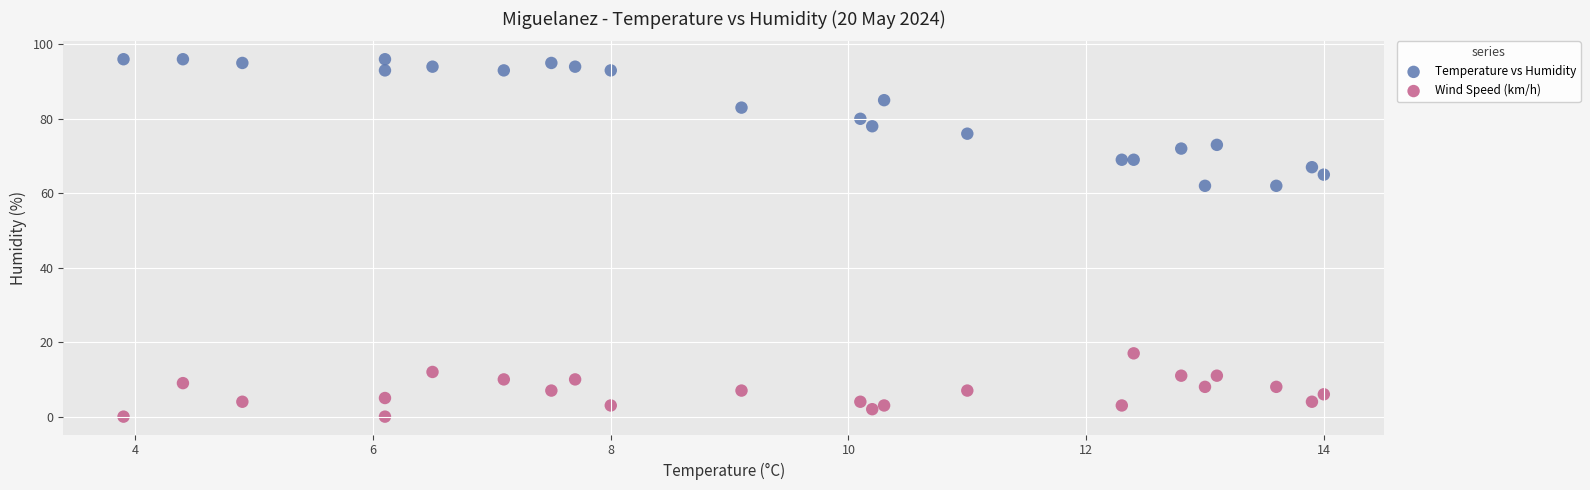

Which series reaches the minimum Y coordinate?

Wind Speed (km/h)